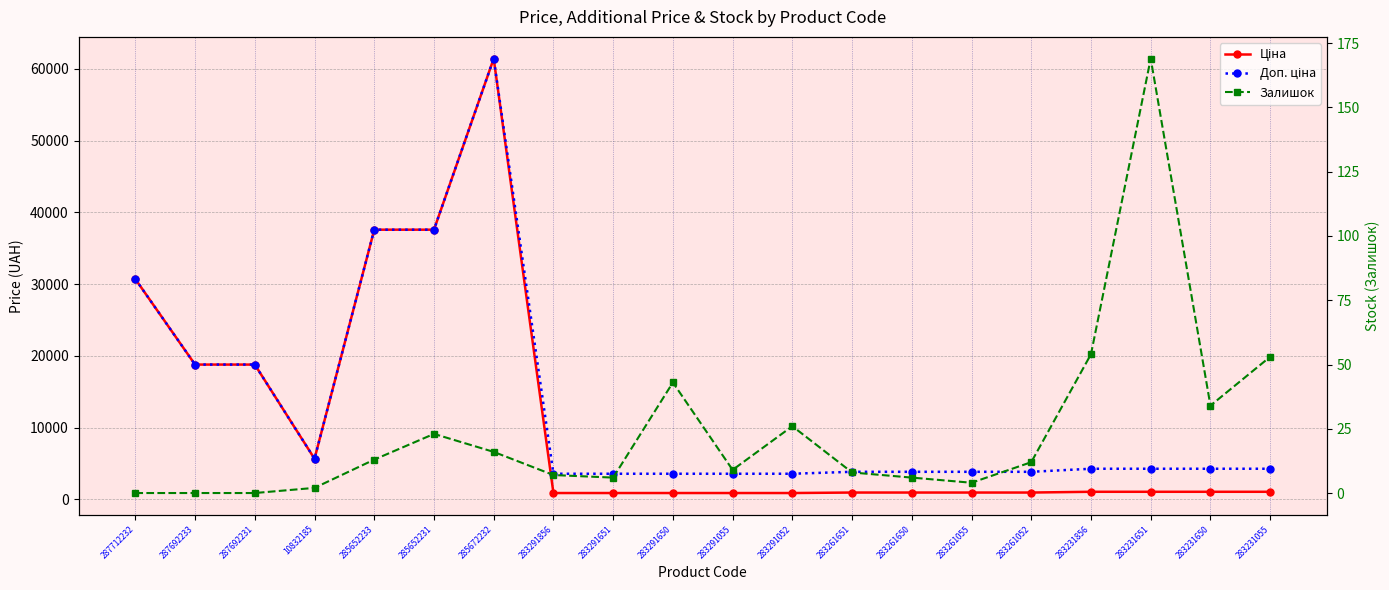

Rank the categories by Доп. ціна value from lowest to highest.

283291856, 283291651, 283291650, 283291055, 283291052, 283261651, 283261650, 283261055, 283261052, 283231856, 283231651, 283231650, 283231055, 10832185, 287692233, 287692231, 287712232, 285652233, 285652231, 285672232